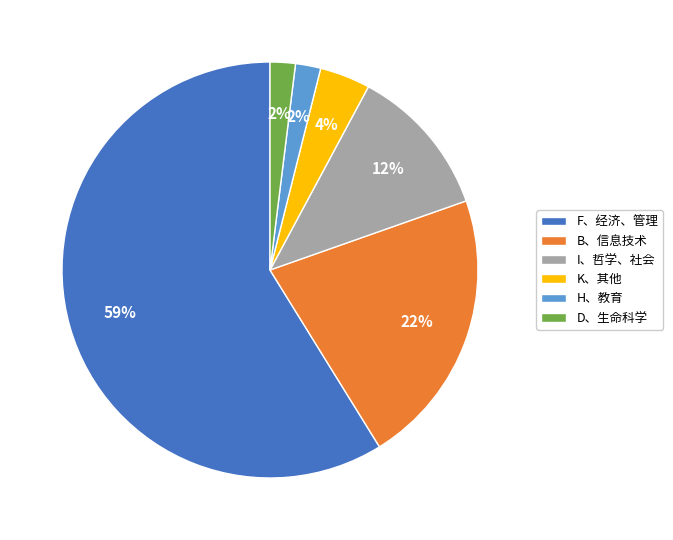

Is it true that F、经济、管理 is 59% of the pie?

True